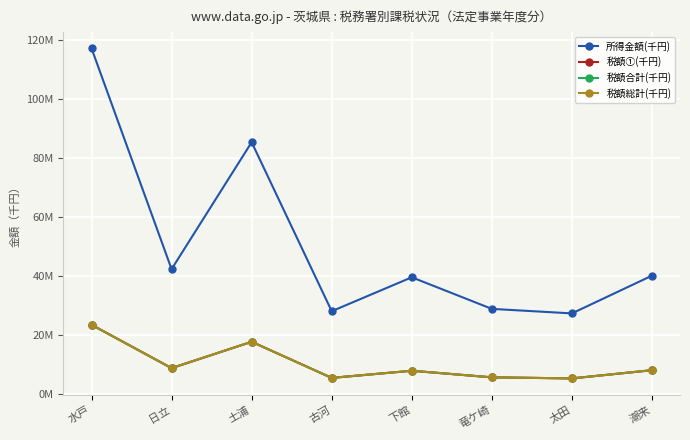

What is the difference between the 税額①(千円) values at 水戸 and 竜ケ崎?

17797945